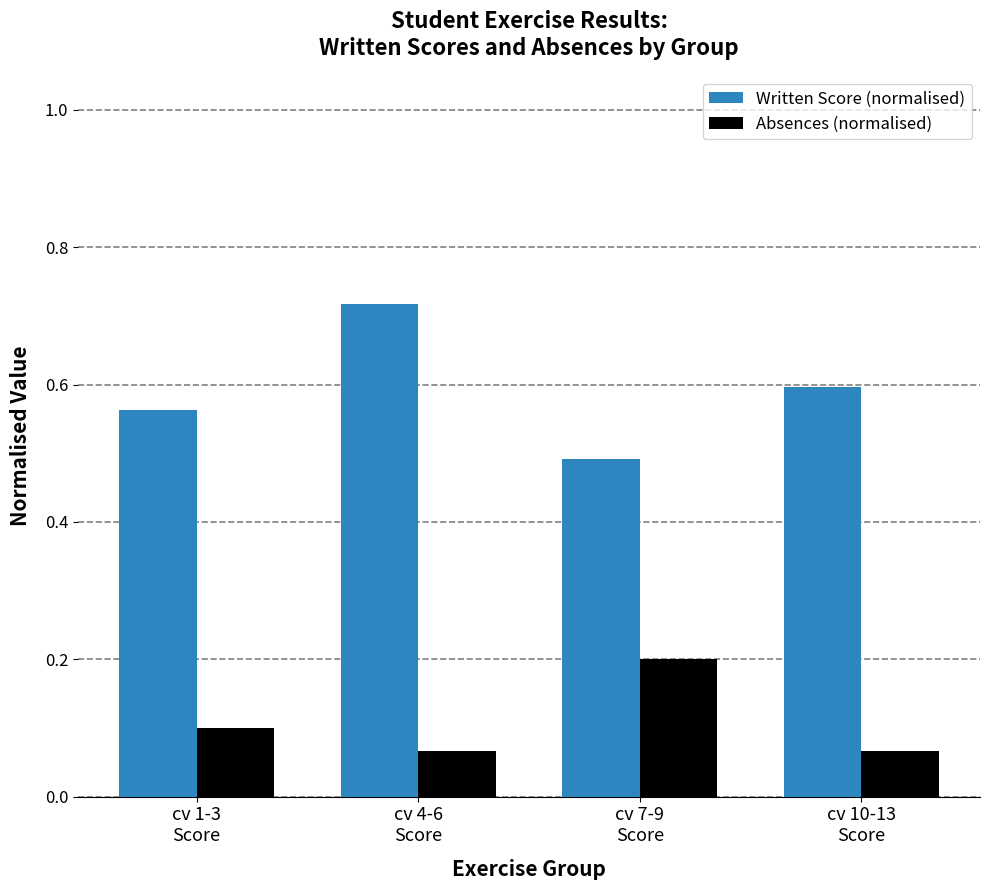

What is the label of the 4th bar from the right?

cv 1-3
Score